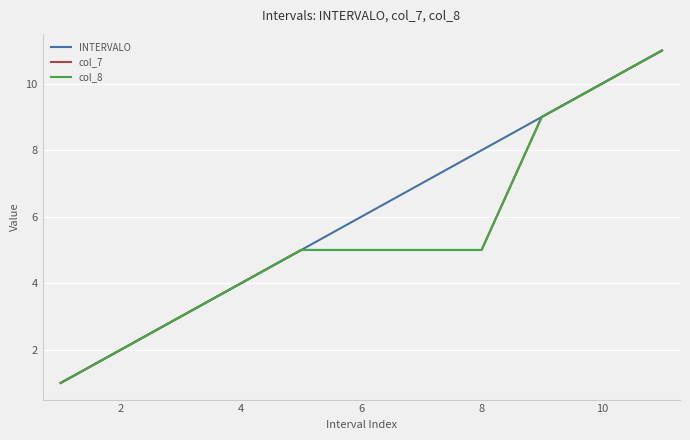

At which label does col_7 first exceed 5?

8